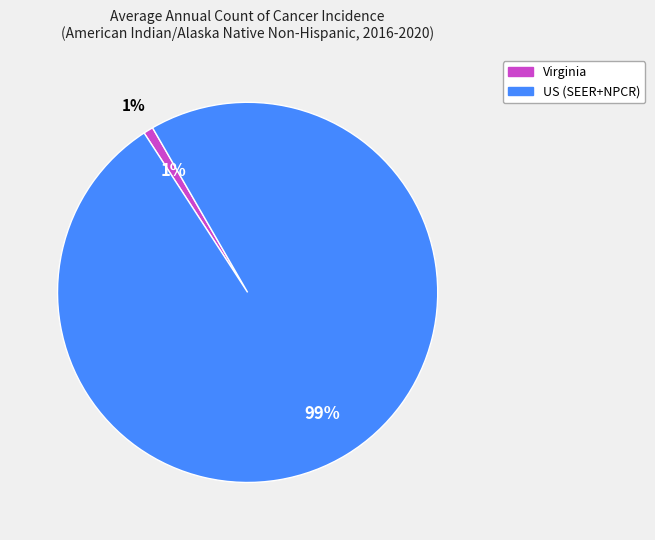

Do US (SEER+NPCR) and Virginia together represent more than half of the pie?

Yes